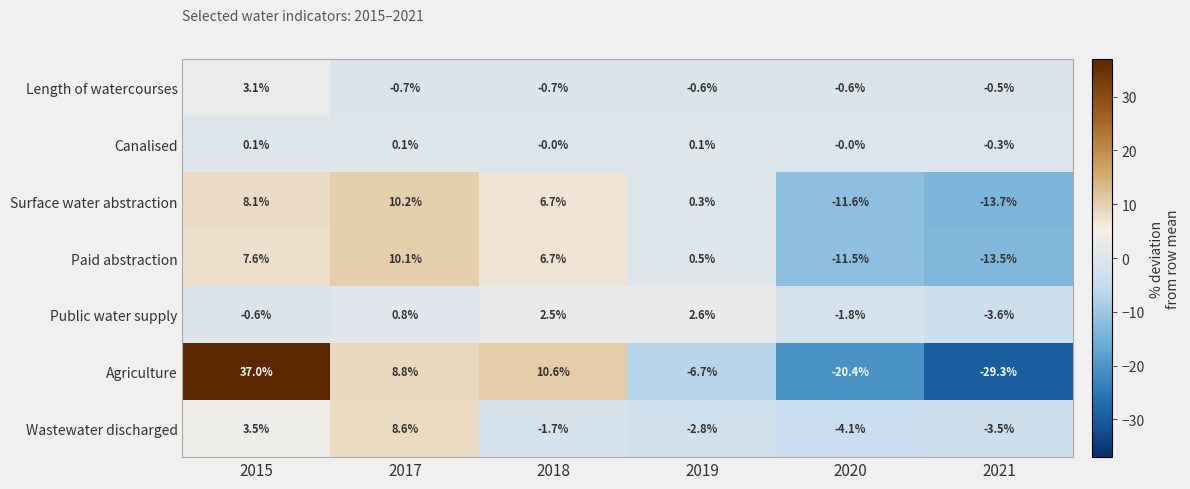

Which series has the largest range (max minus min)?

Agriculture